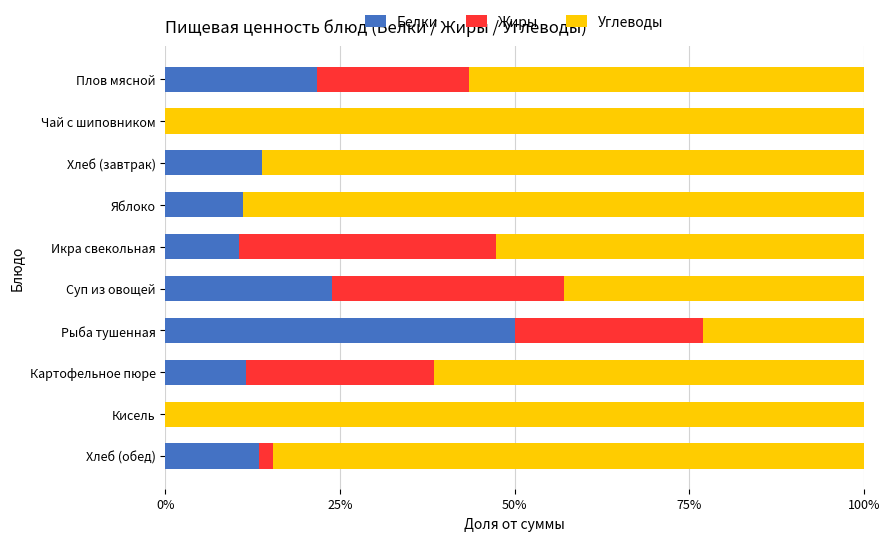

Read the Белки value at Икра свекольная.

10.5